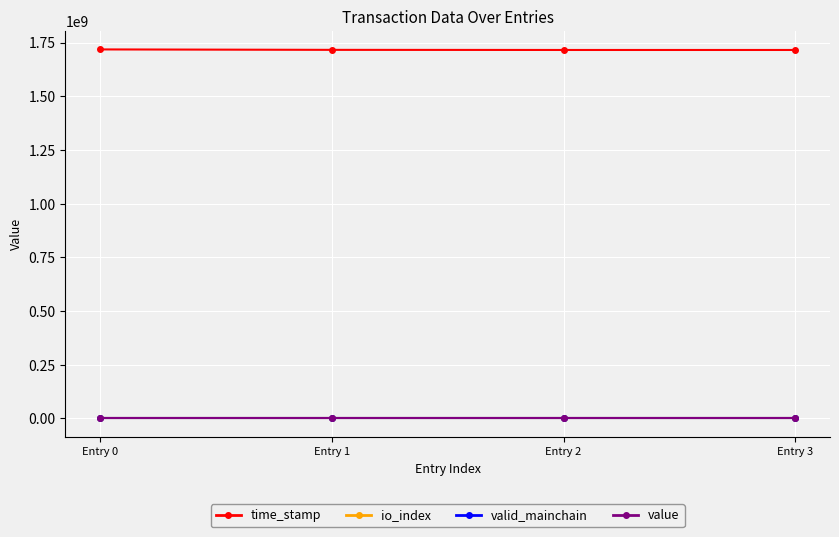

Count the number of categories in the chart.

4